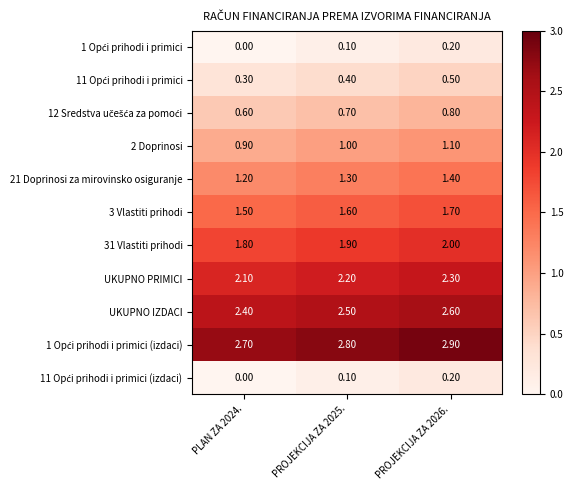

What is the sum of the 21 Doprinosi za mirovinsko osiguranje values at PROJEKCIJA ZA 2025. and PLAN ZA 2024.?

2.5